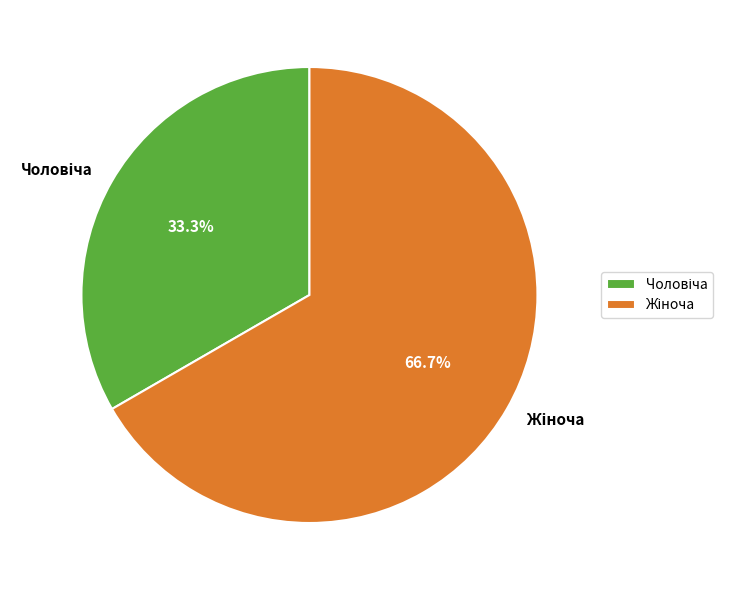

Does any single category account for the majority?

Yes